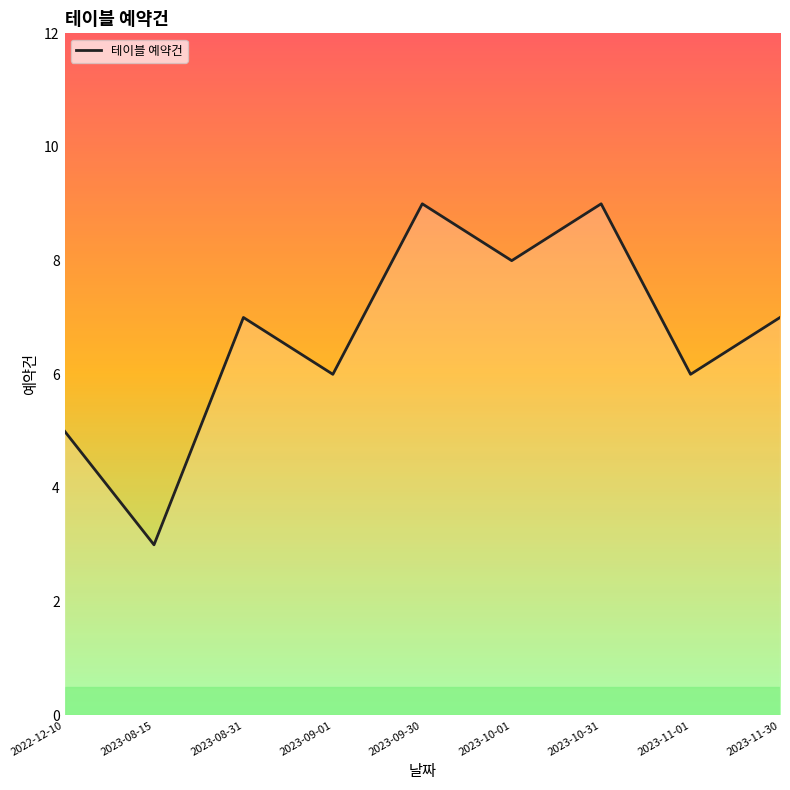

What is the ratio of the value at 2023-09-30 to the value at 2023-08-31?

1.3